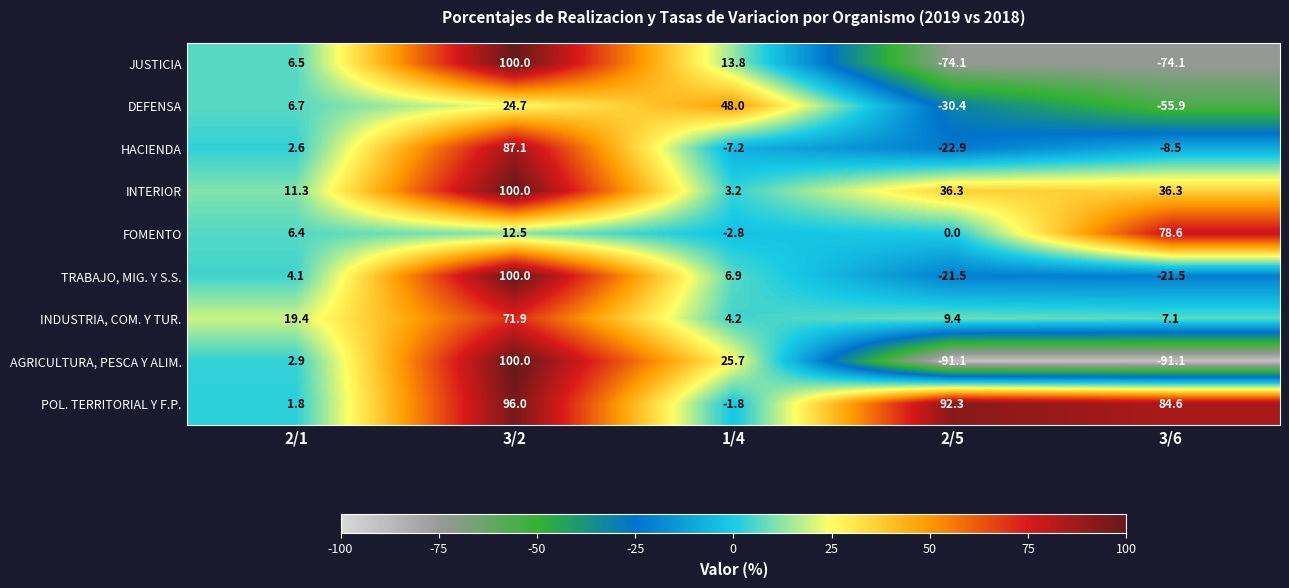

What is the highest value of the AGRICULTURA, PESCA Y ALIM. series?

100.0